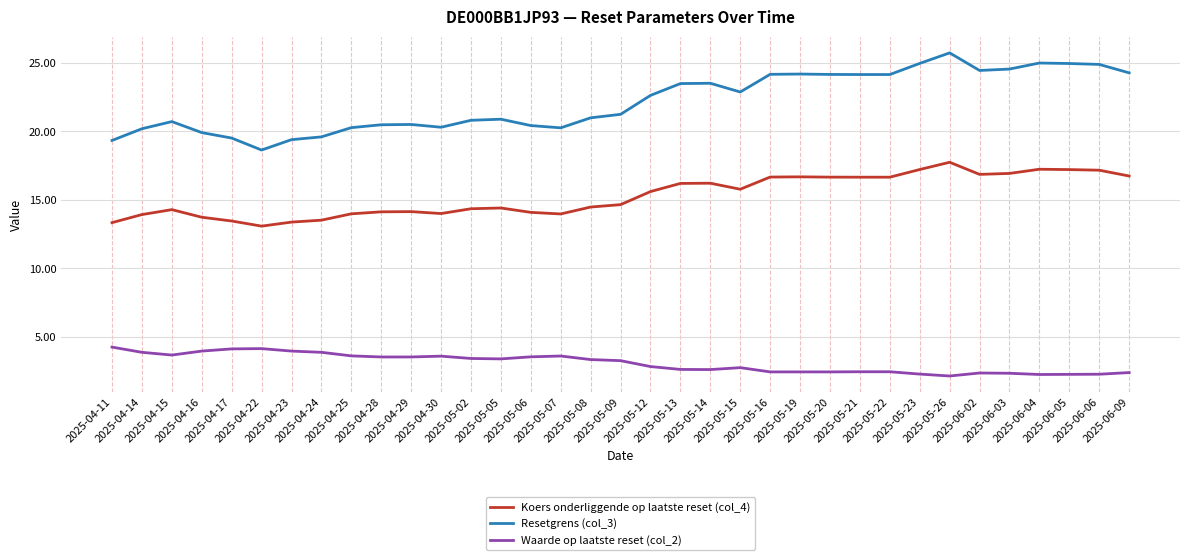

Rank the series by their maximum value, from highest to lowest.

Resetgrens (col_3), Koers onderliggende op laatste reset (col_4), Waarde op laatste reset (col_2)